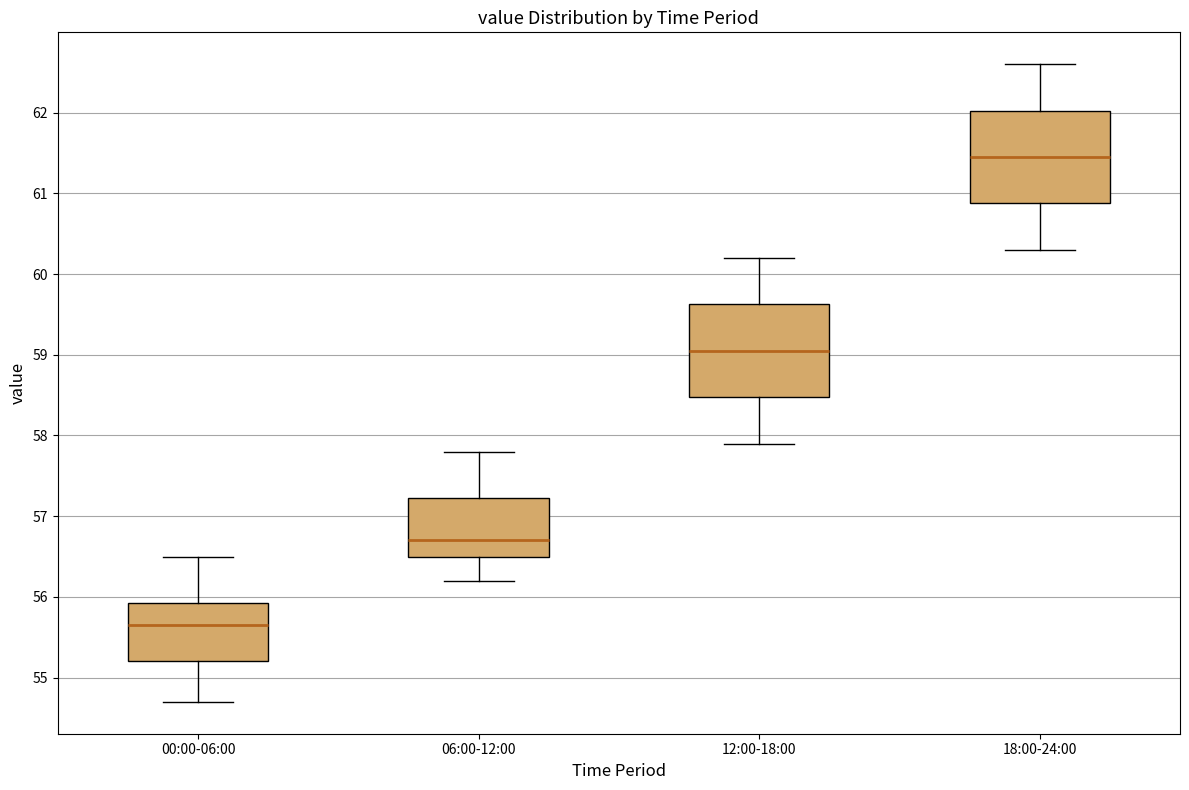

Which box's median line is the lowest?

00:00-06:00